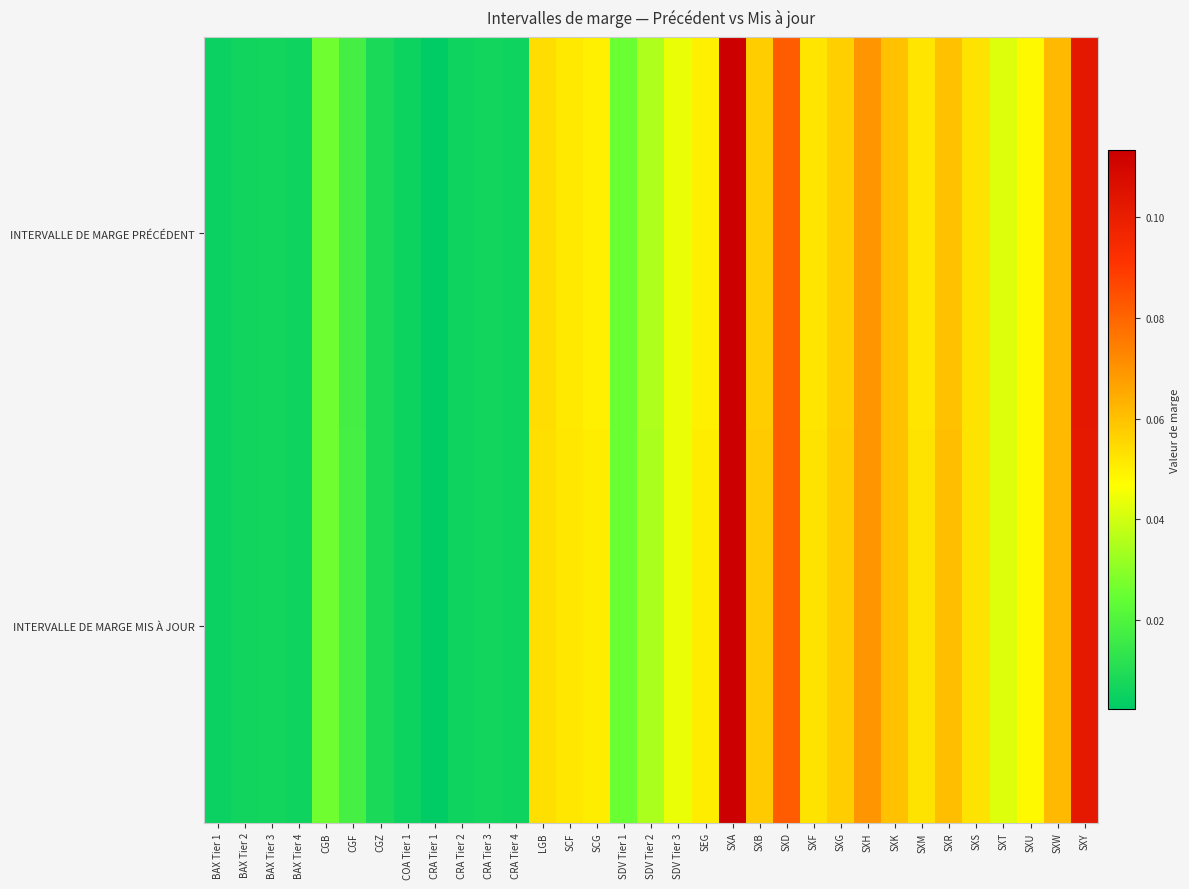

At which category does the chart reach its minimum across all series?

CRA Tier 1